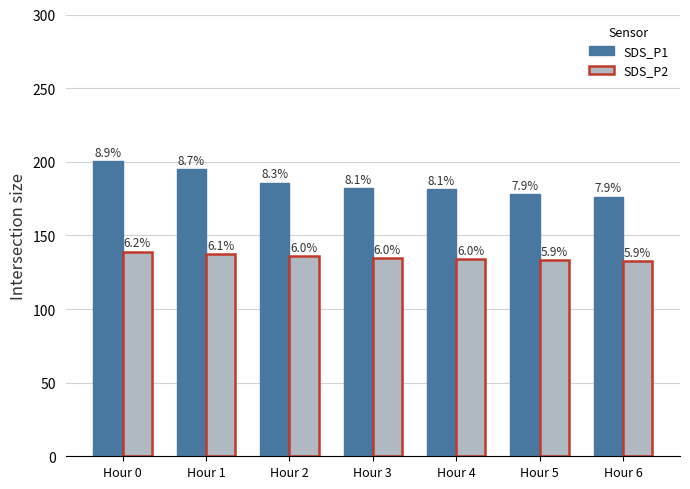

At which label does SDS_P1 reach its minimum?

Hour 6